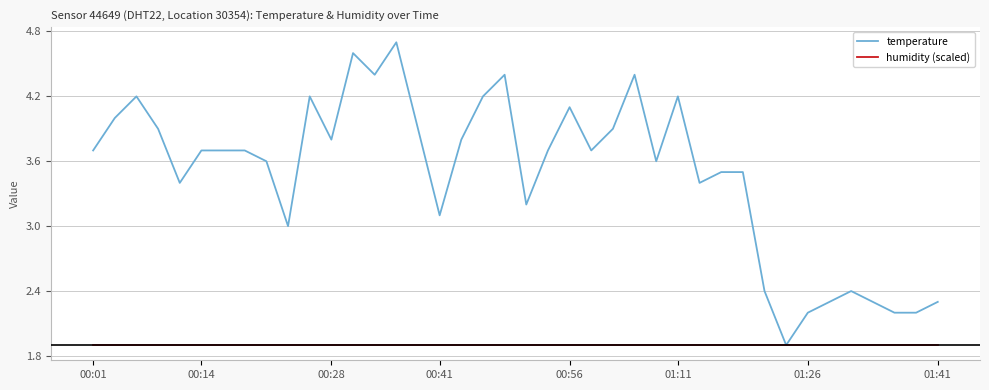

What is the difference between the maximum and second lowest values in the temperature series?

2.5